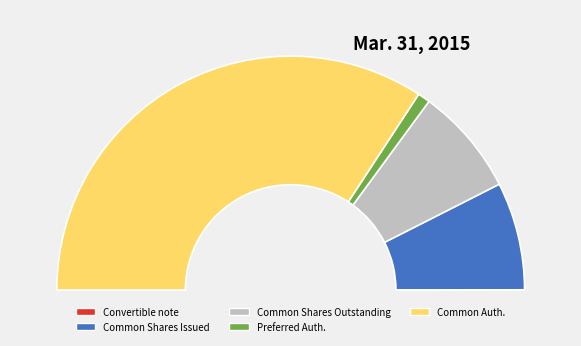

Is the sum of Common Stock Shares Issued and Common stock shares authorized greater than half?

Yes